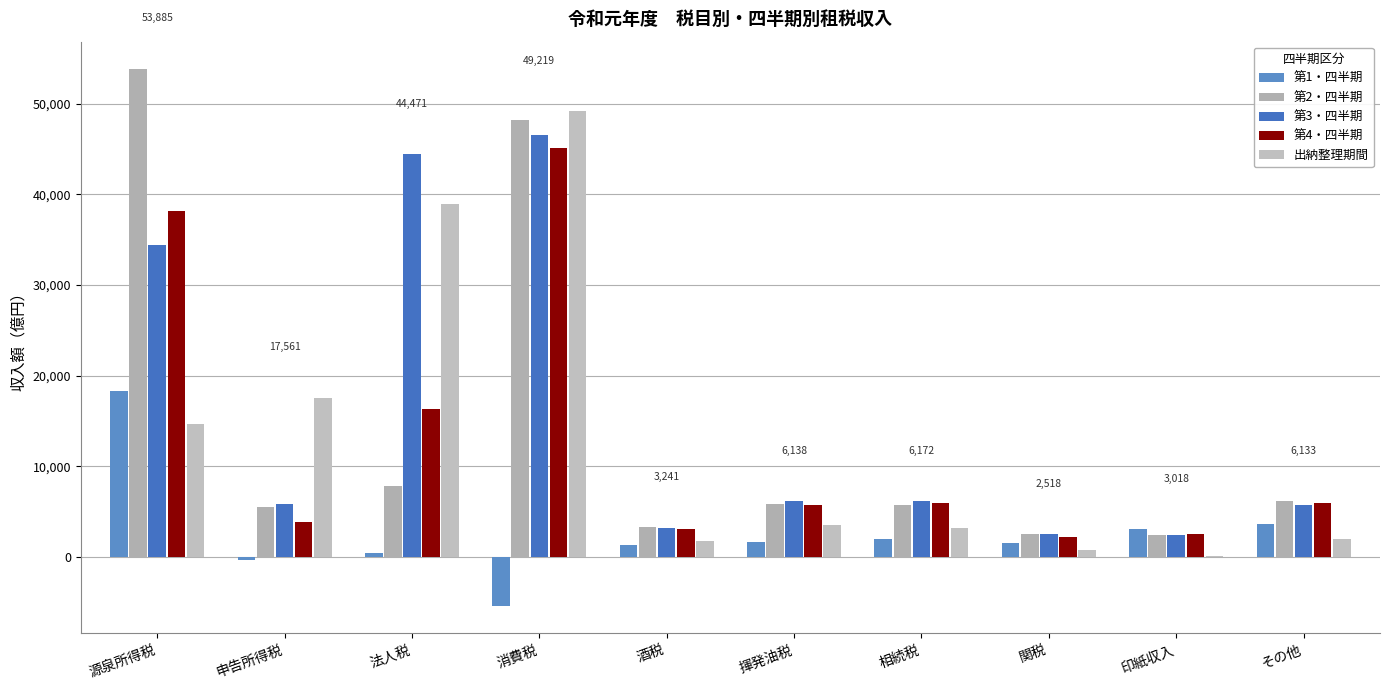

What is the difference between the maximum and minimum values in the 第3・四半期 series?

44060